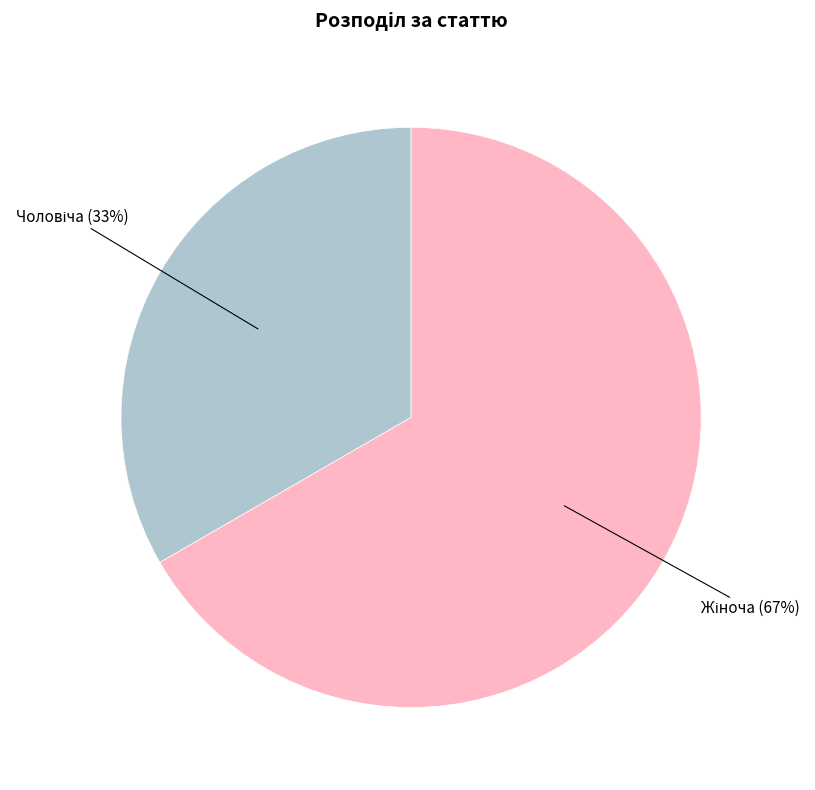

How many segments does this pie chart have?

2